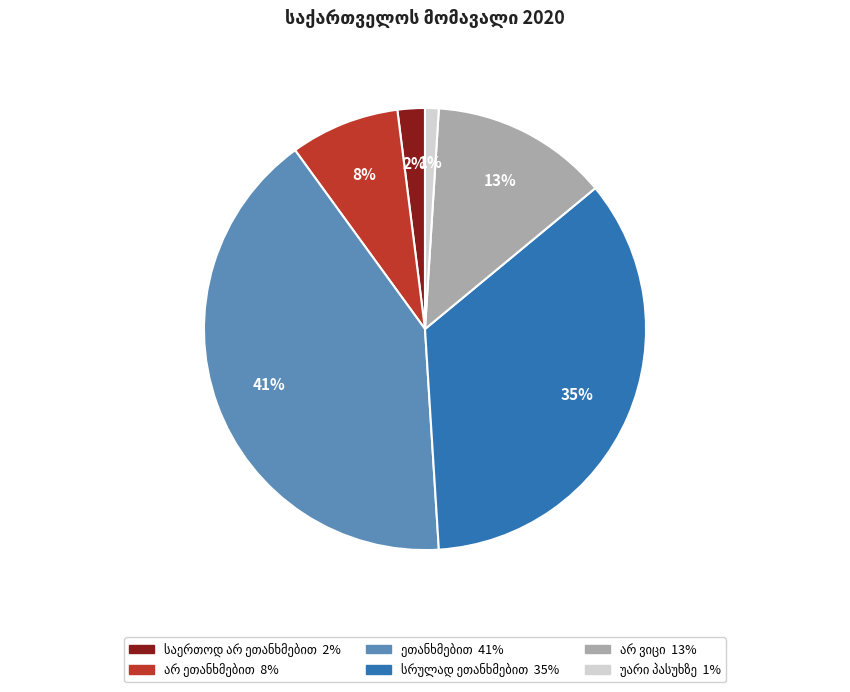

To the nearest percent, what is the average slice percentage?

17%